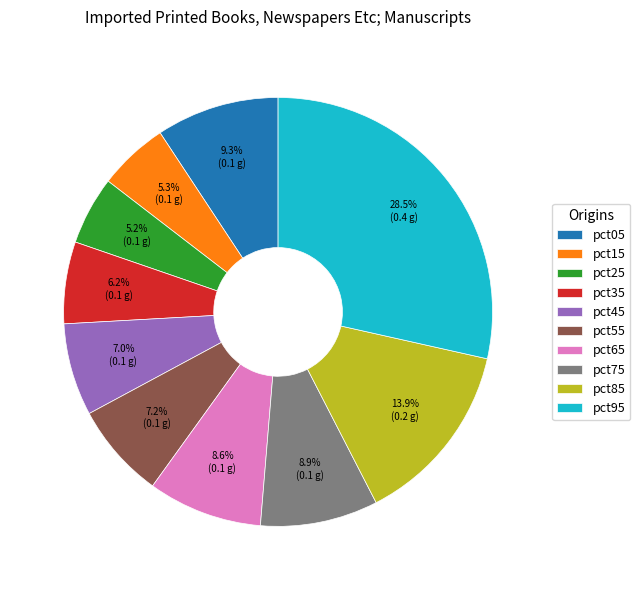

Does any single category account for the majority?

No